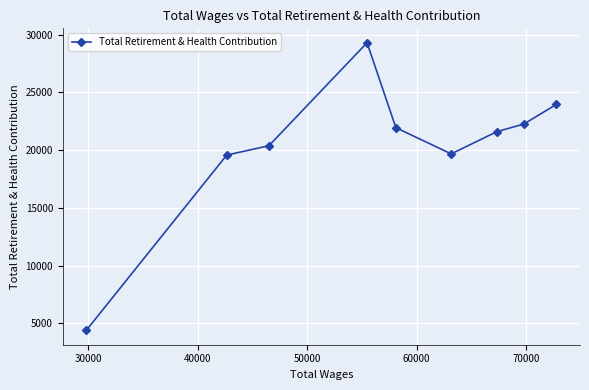

What is the value of the 3rd point from the left?

20386